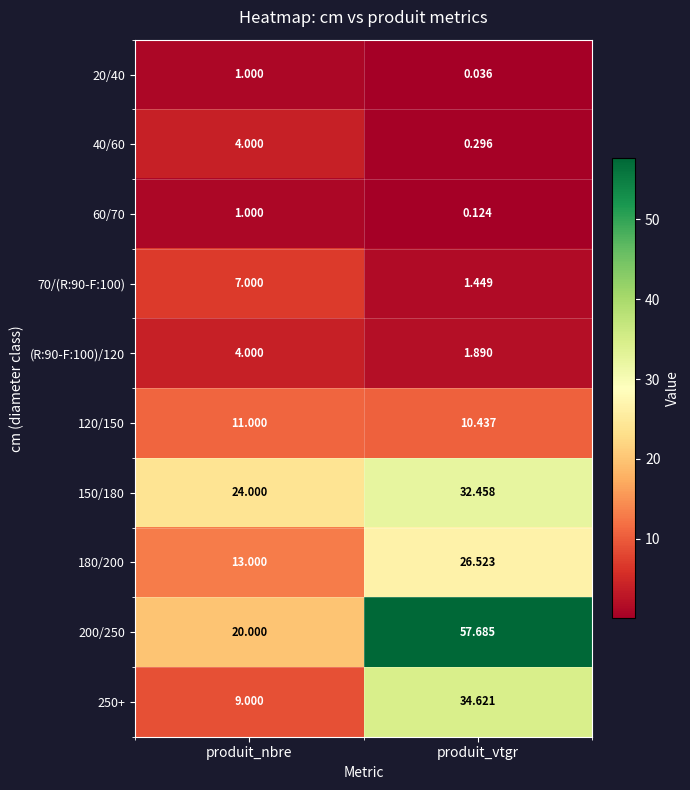

Which category has the lowest value across all series?

produit_vtgr